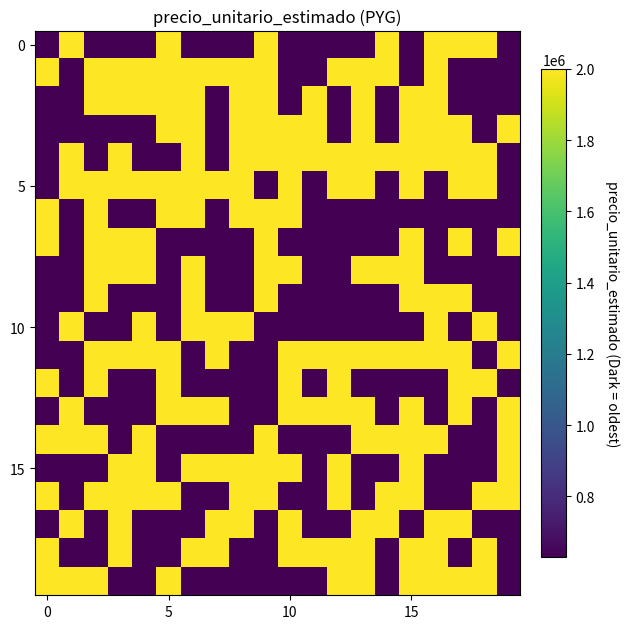

At how many categories does at least one series exceed 1591297?

20